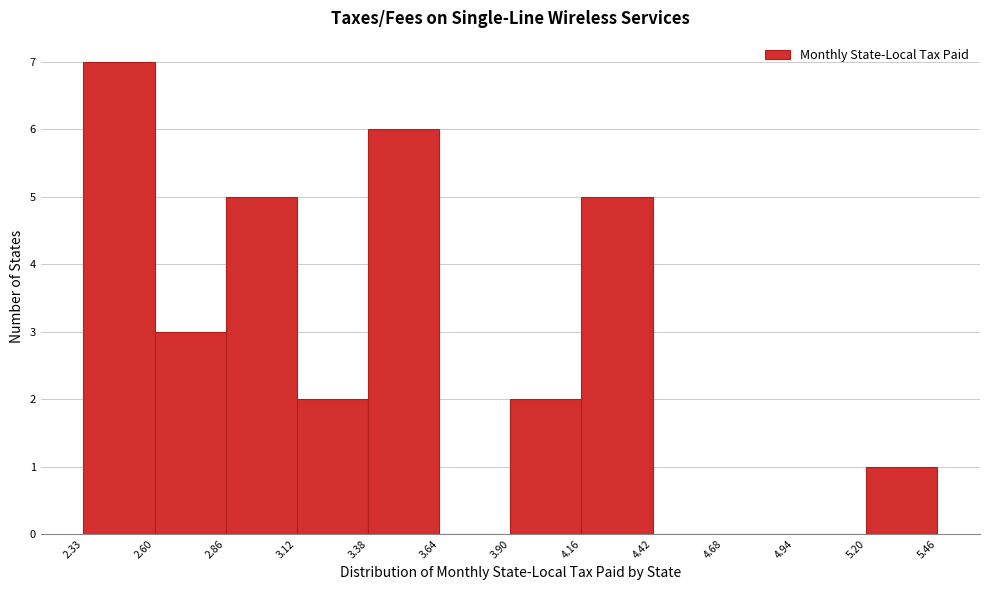

Reading left to right, transcribe this chart: for each bar, give the range it covers on the x-axis and its height. The values are not printed on the chart, so give them approximately, as read against the axis.

2.33 to 2.60: 7
2.60 to 2.86: 3
2.86 to 3.12: 5
3.12 to 3.38: 2
3.38 to 3.64: 6
3.64 to 3.90: 0
3.90 to 4.16: 2
4.16 to 4.42: 5
4.42 to 4.68: 0
4.68 to 4.94: 0
4.94 to 5.20: 0
5.20 to 5.46: 1